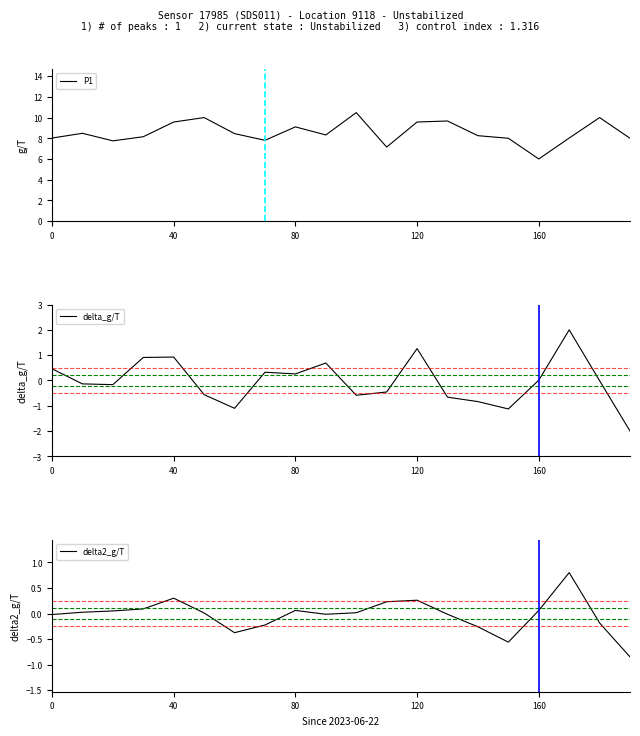

Rank the series at 9 from highest to lowest value.

P1, delta_g/T, delta2_g/T